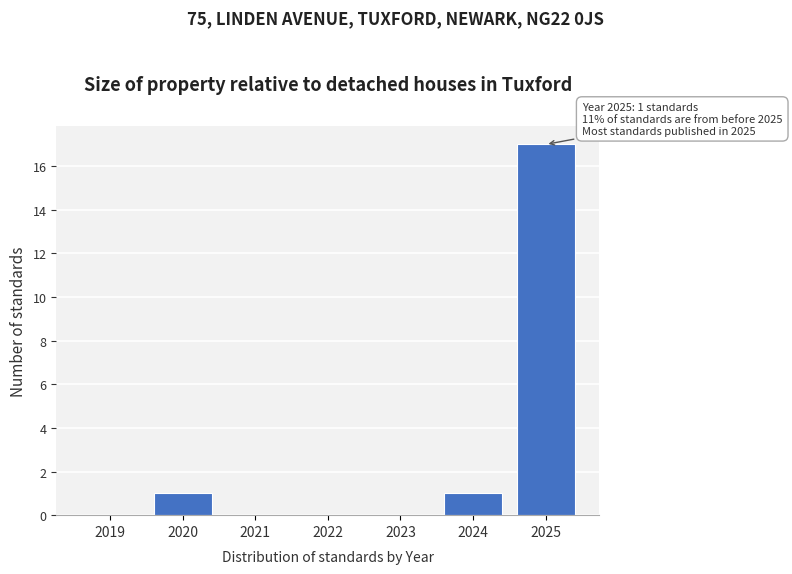

Which label corresponds to the largest value in the chart?

2025